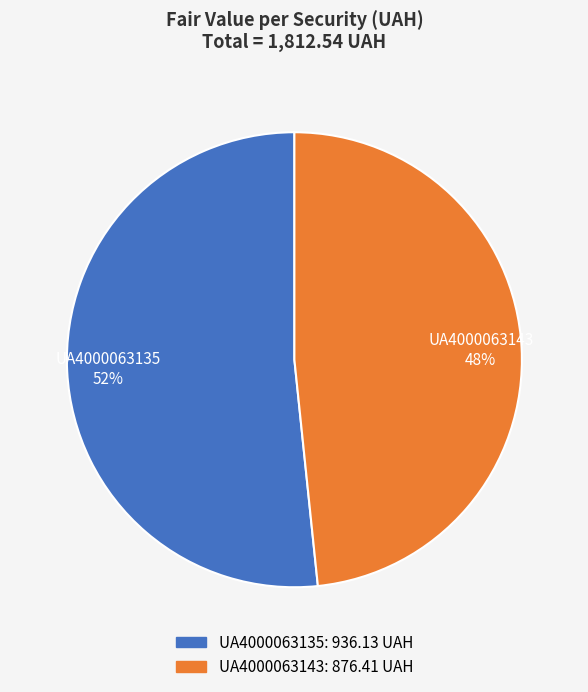

Which slice is the largest?

UA4000063135